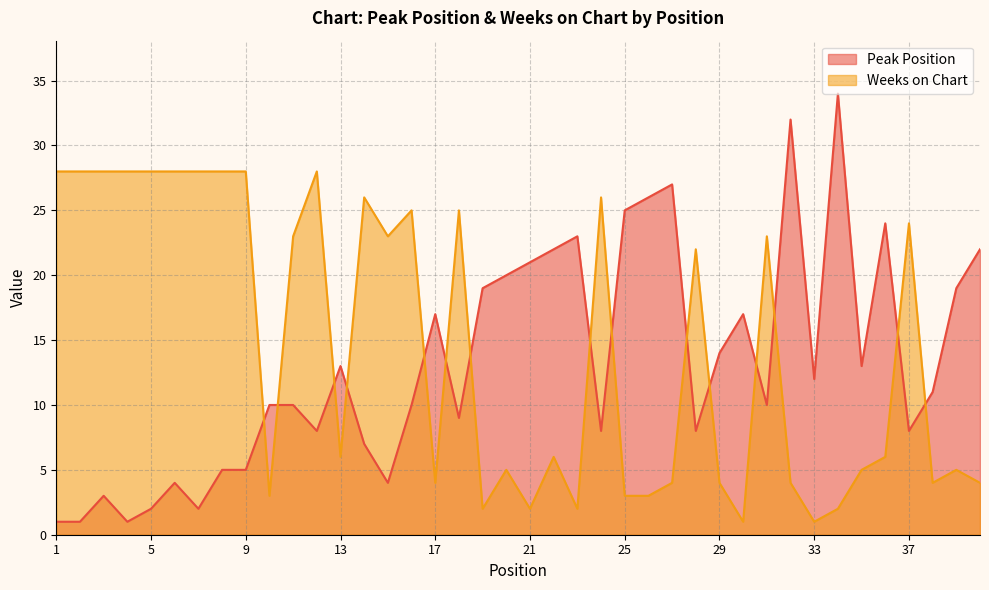

What value does the Weeks on Chart series have at 25, to the nearest 5?

5